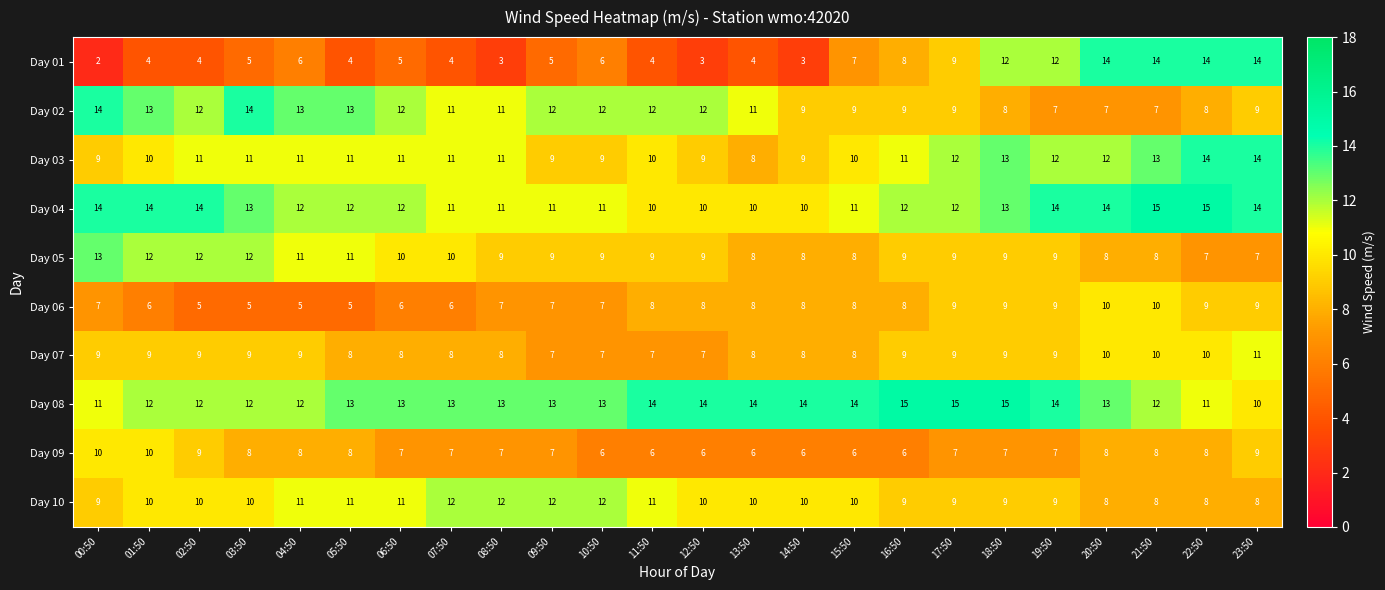

The Day 04 series shows 14 at 20:50. True or false?

True